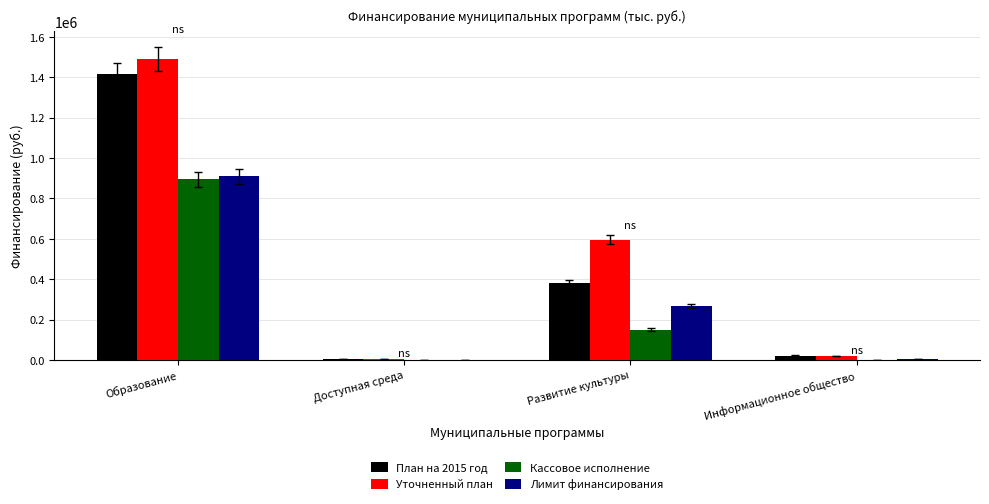

At which category is the sum across all series the highest?

Образование